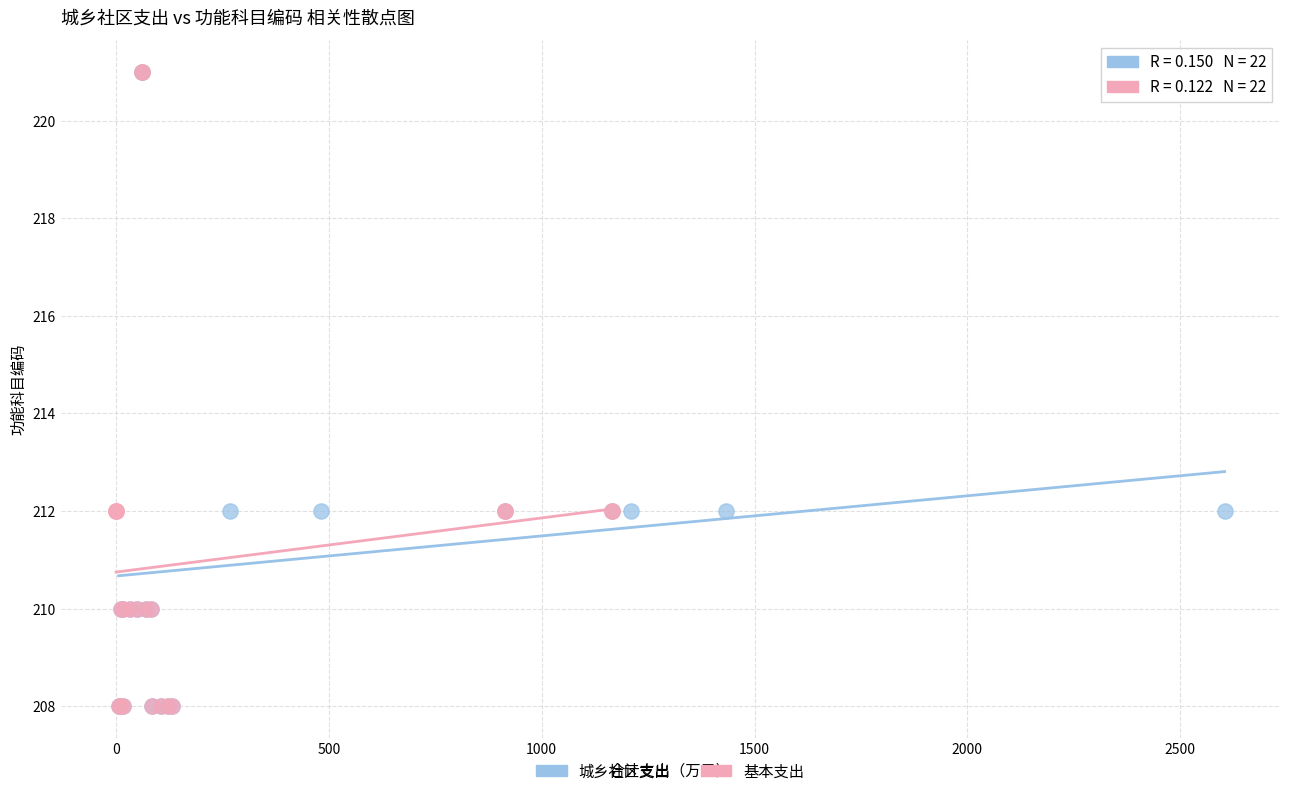

What are all the series names shown in the legend?

城乡社区支出, 基本支出